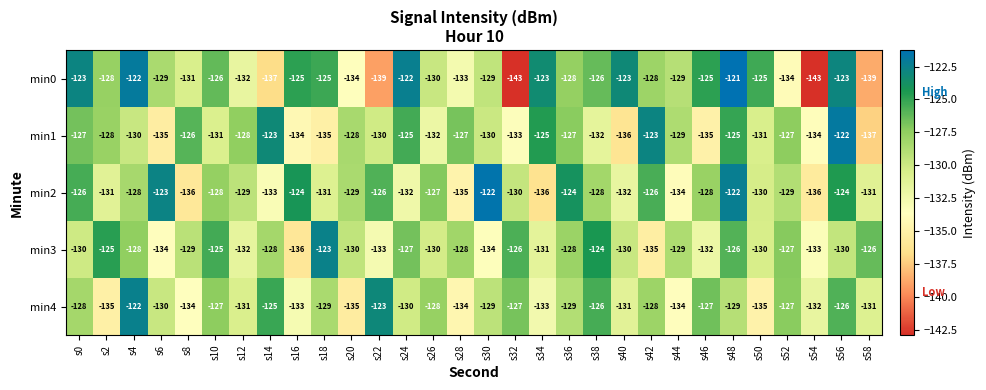

At which label does min3 first exceed -129?

s2